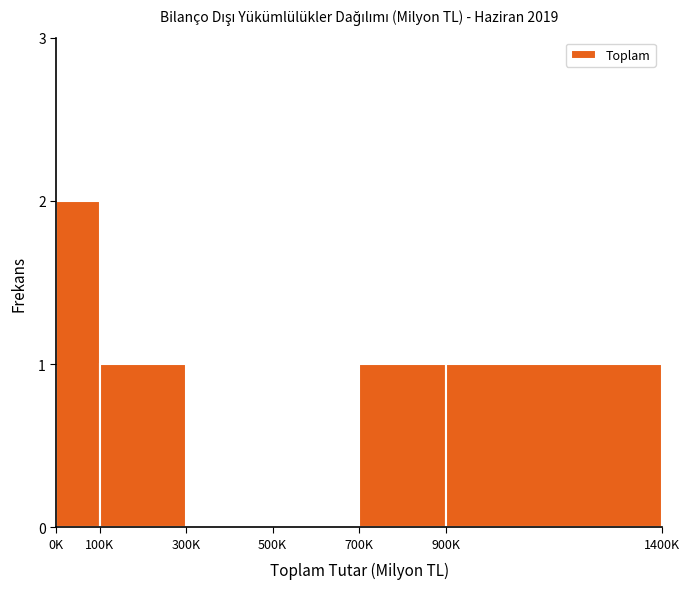

Reading right to left, extract all data points from this chart.

900K=1	700K=1	500K=0	300K=0	100K=1	0K=2